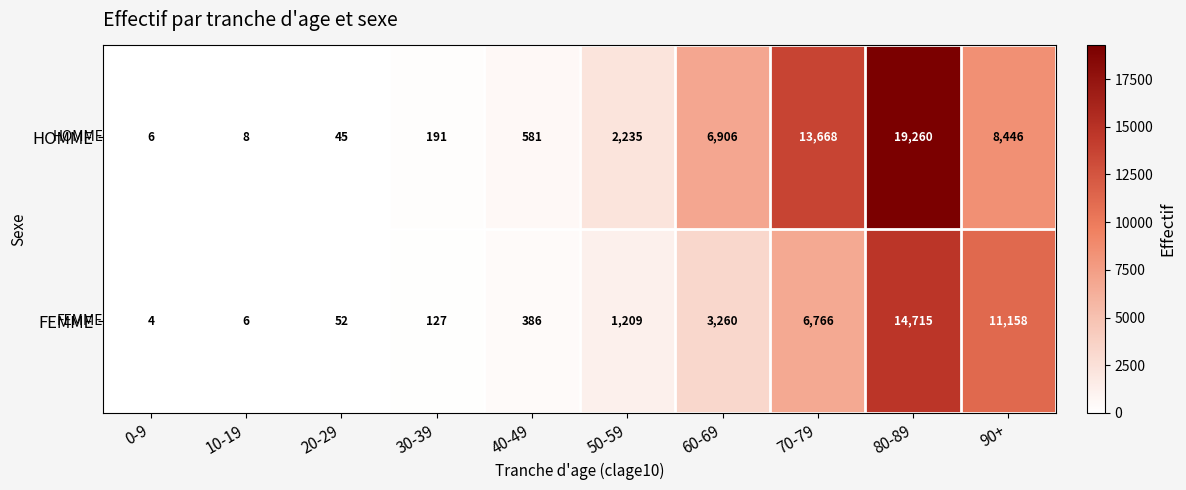

What is the average value of the FEMME series?

3768